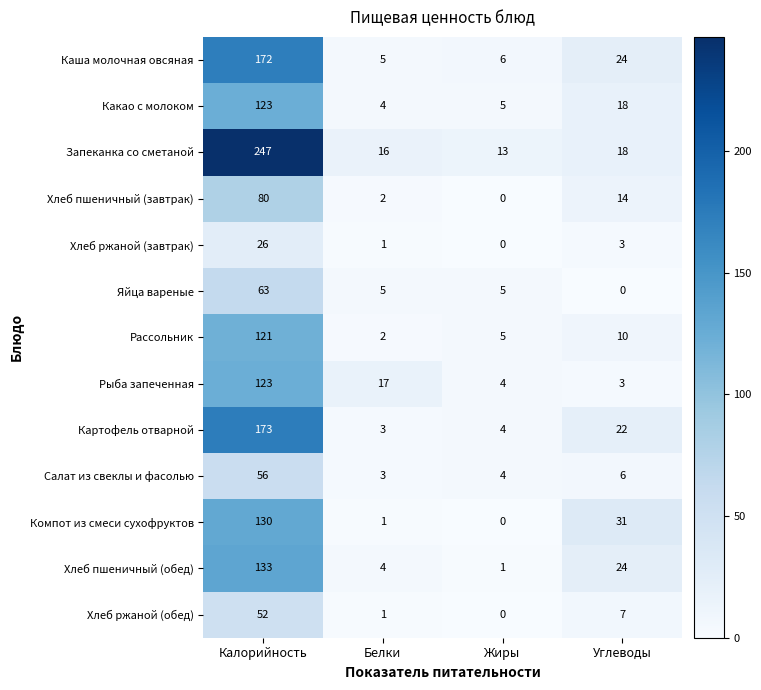

Which series has the largest total across all categories?

Запеканка со сметаной